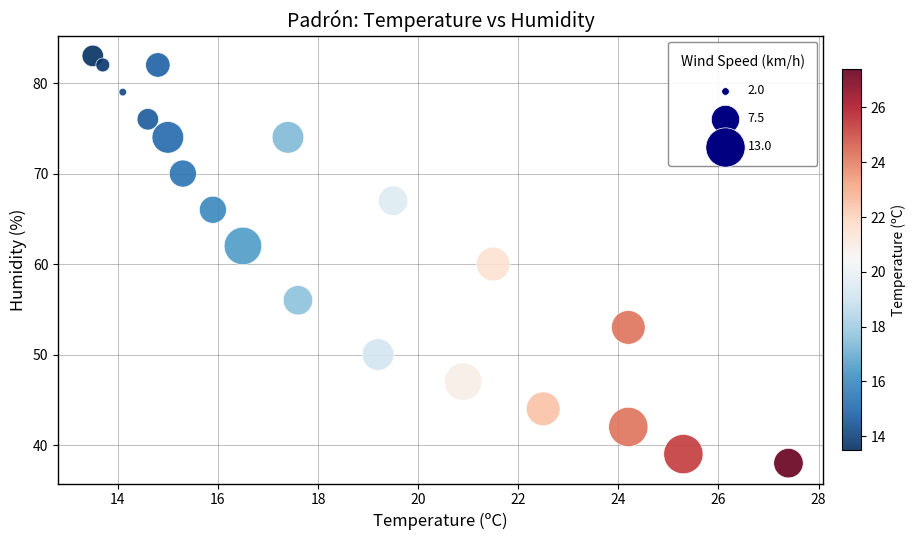

What is the range of Y values (max minus min)?

45